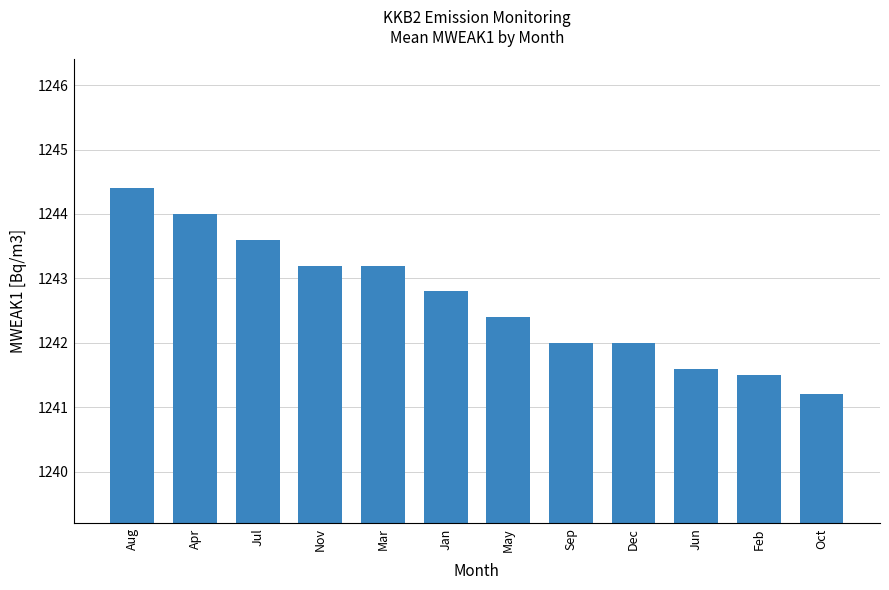

Reading right to left, transcribe all the data shown in this chart.

1241.2	1241.5	1241.6	1242.0	1242.0	1242.4	1242.8	1243.2	1243.2	1243.6	1244.0	1244.4